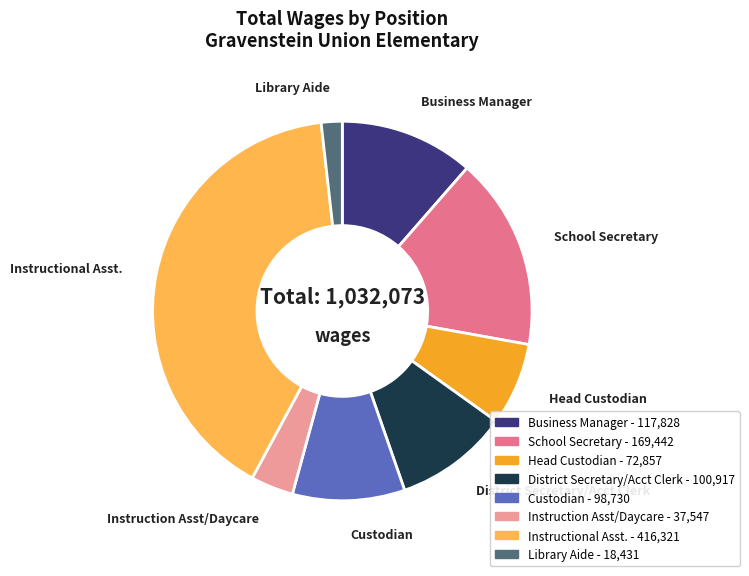

Count the number of slices in the pie.

8